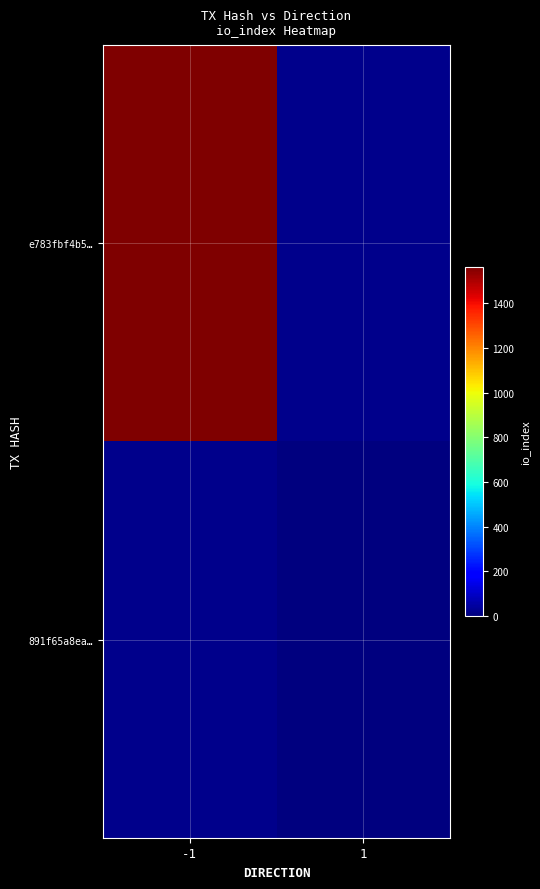

Which category has the lowest value across all series?

1